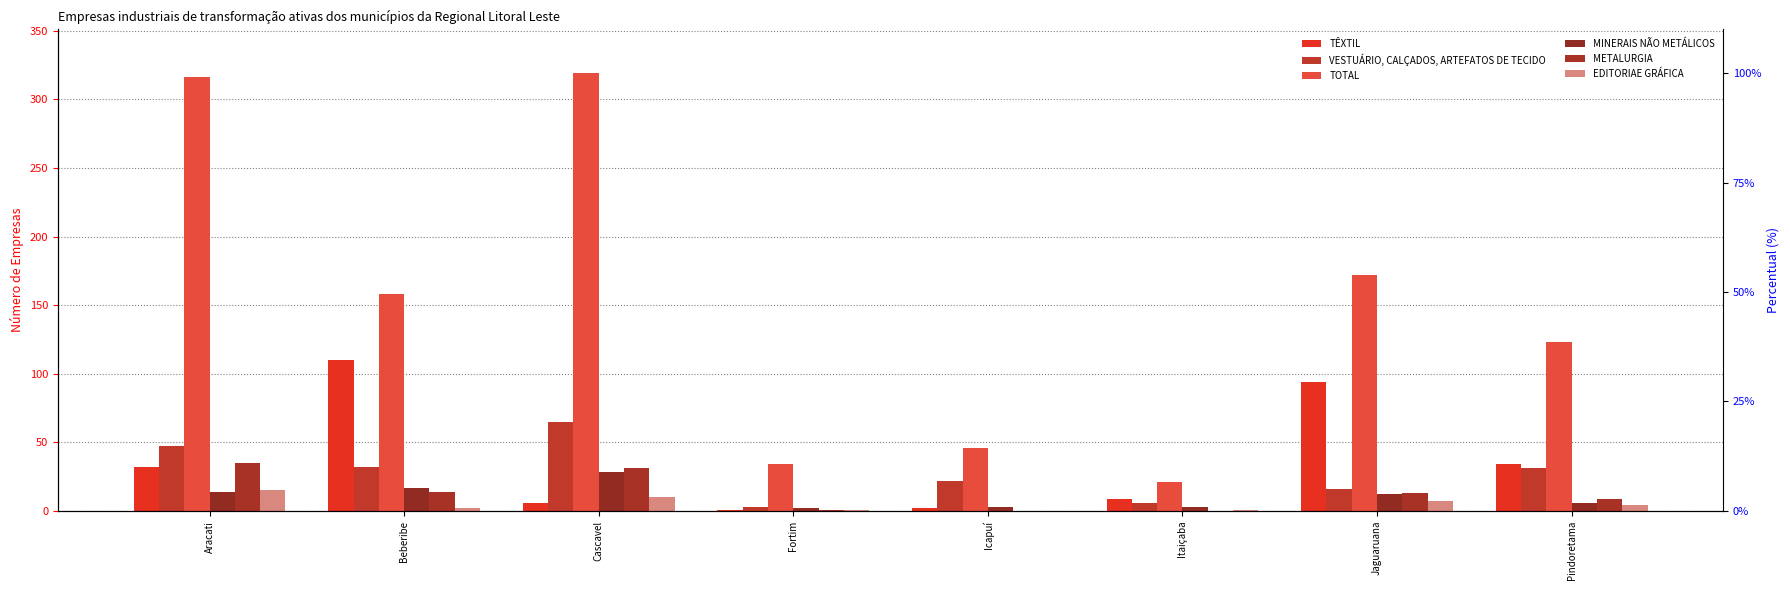

What is the total value across all series at Pindoretama?

207